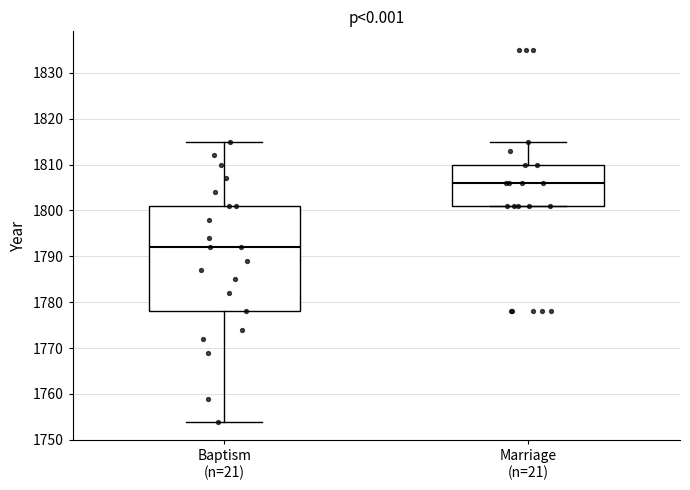

Which box's median line is the highest?

Marriage (n=21)